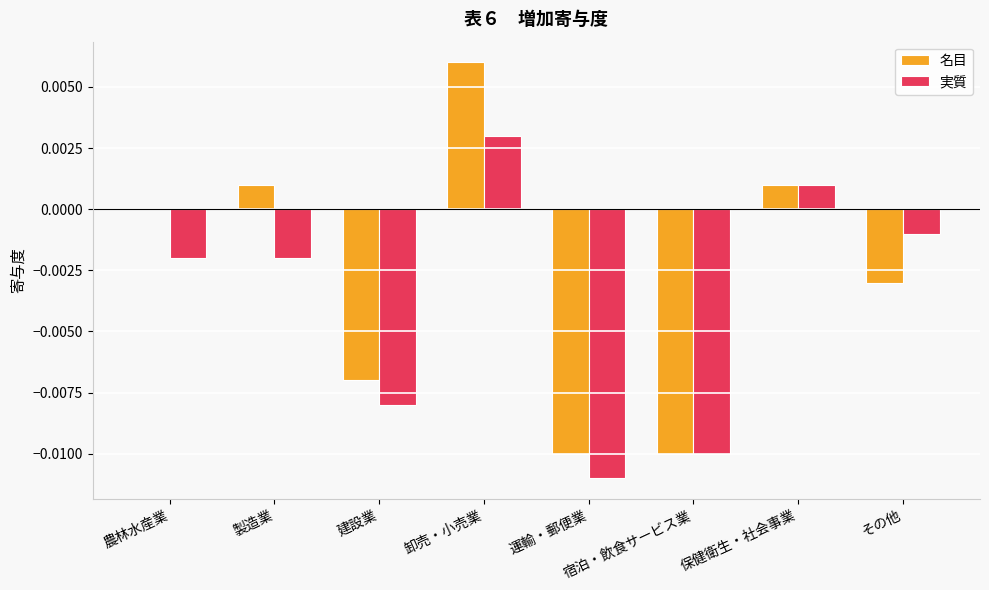

The value of 名目 at 運輸・郵便業 is -0.0. True or false?

True